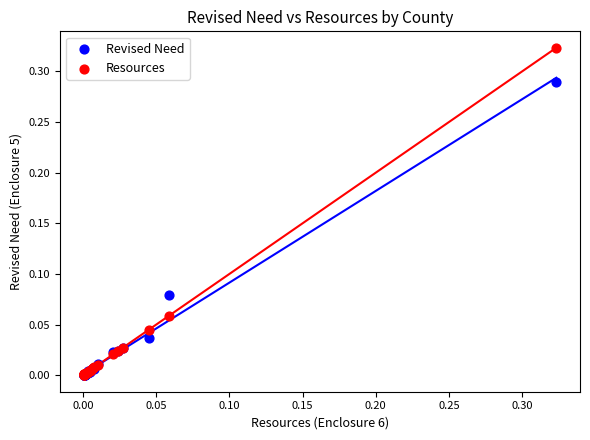

Which series contains the highest Y value?

Resources